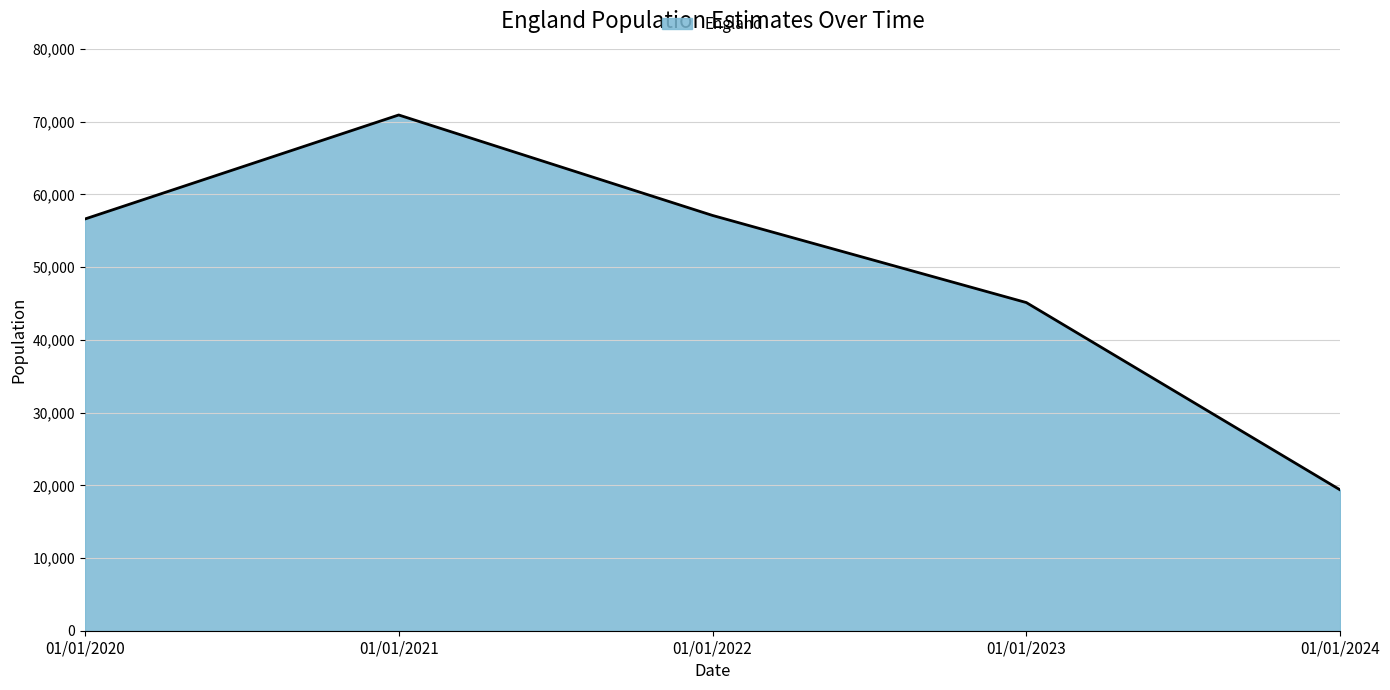

Which category has the lowest value across all series?

01/01/2024